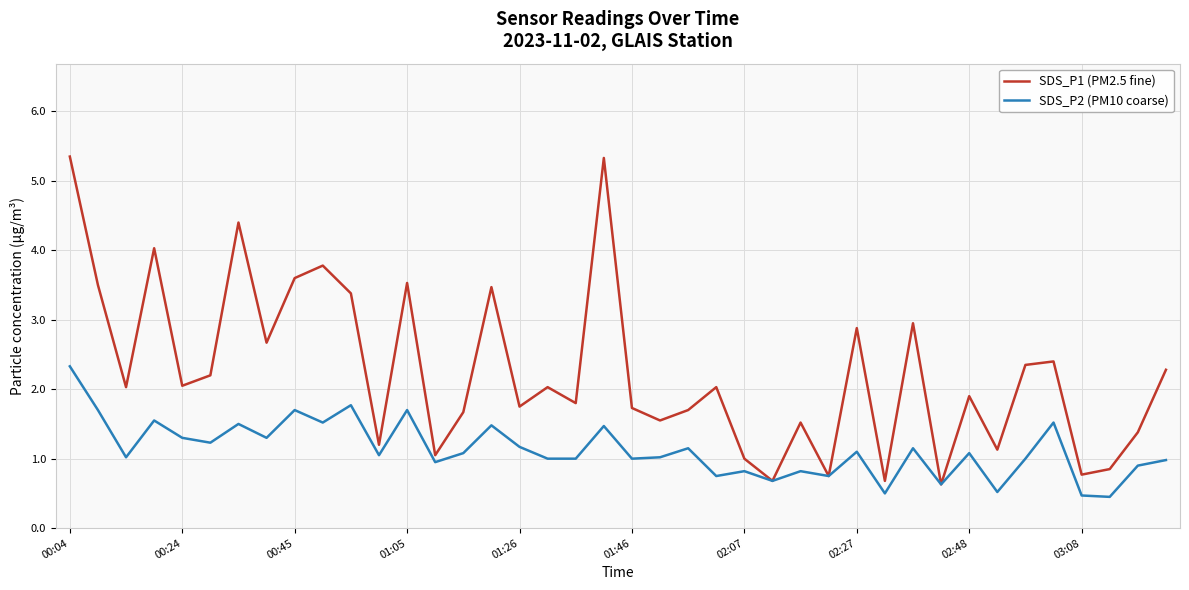

How many lines are shown in the chart?

2